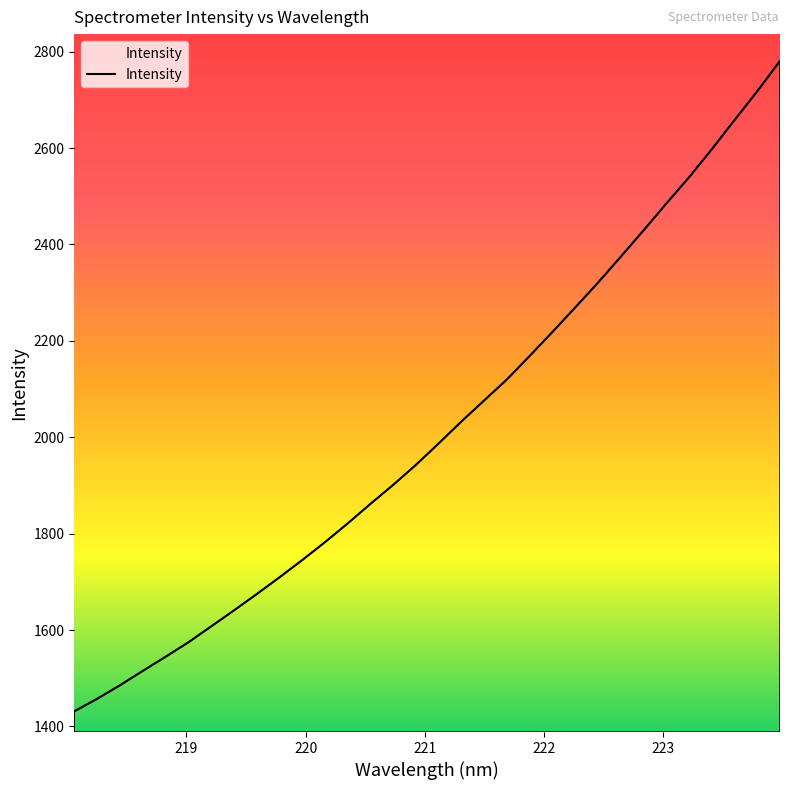

What is the sum of all values?

64471.9